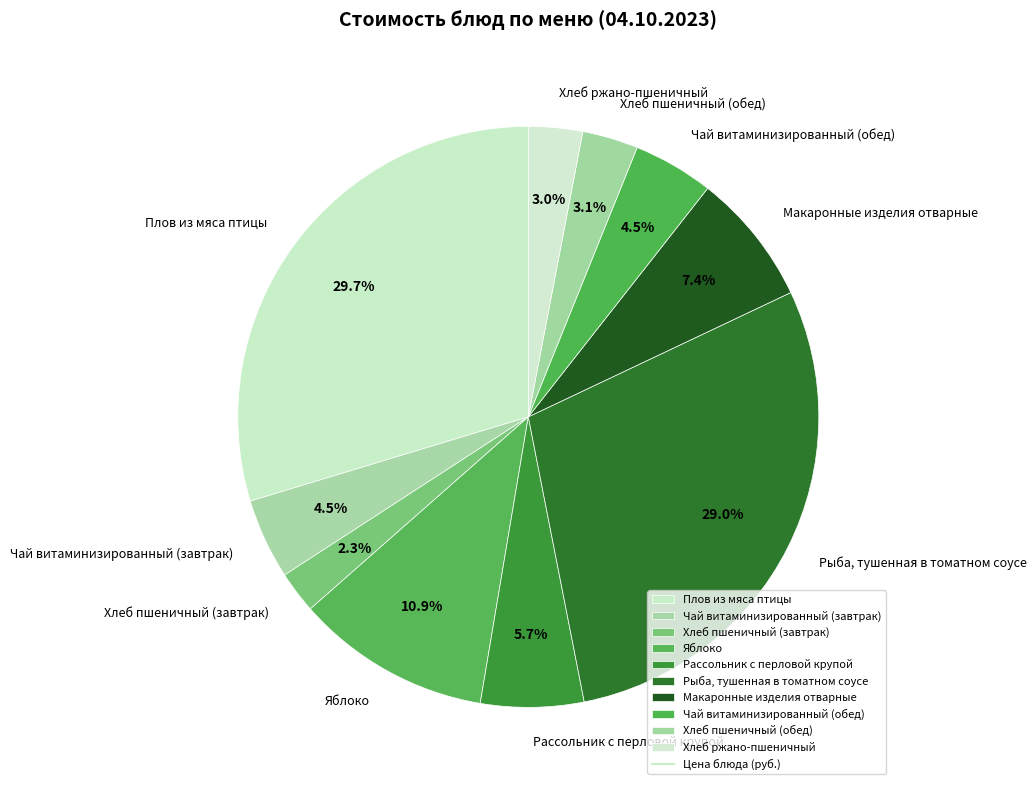

Does Хлеб ржано-пшеничный account for over 50% of the chart?

No